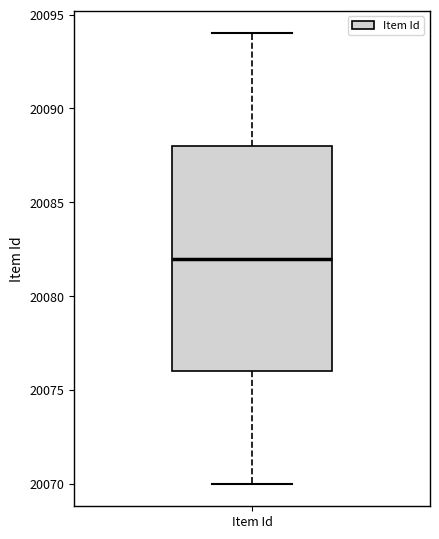

Where does the lower whisker of the box for Item Id end on the y-axis? The values are not printed on the chart, so give them approximately, as read against the axis.

20070